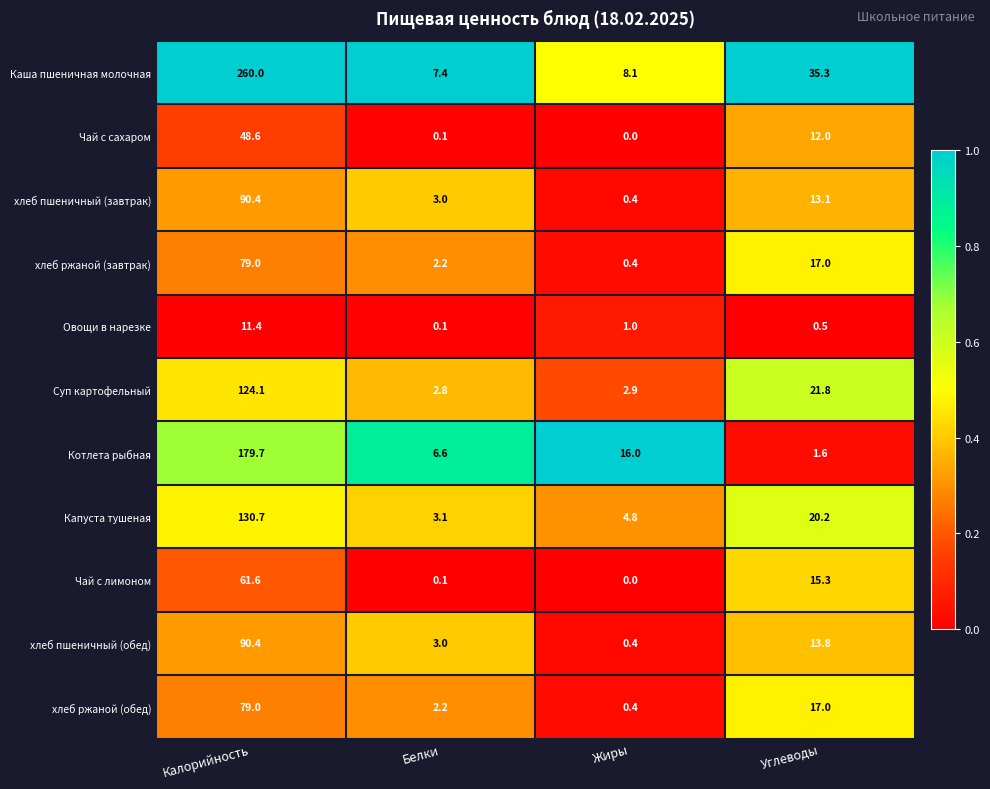

What is the difference between the second highest and minimum values in the хлеб ржаной (завтрак) series?

16.6